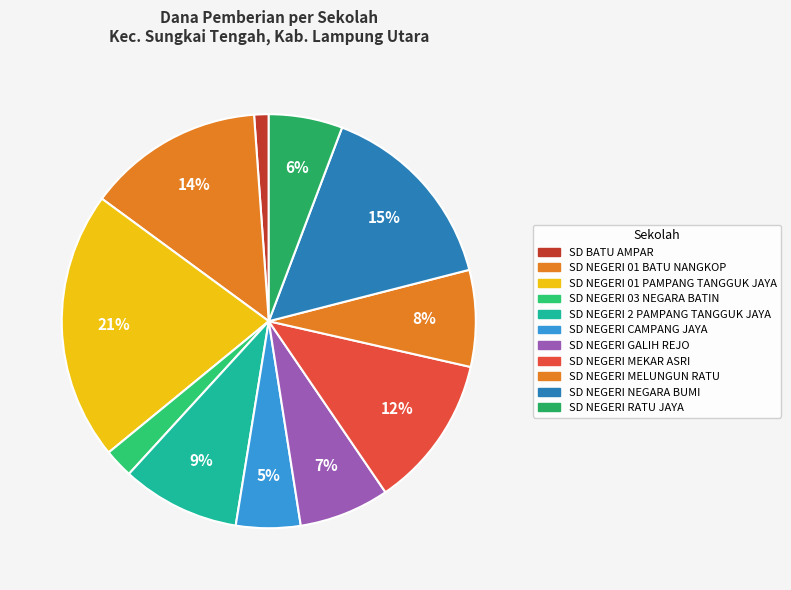

How much of the chart is everything except SD NEGERI MELUNGUN RATU?

92.5%